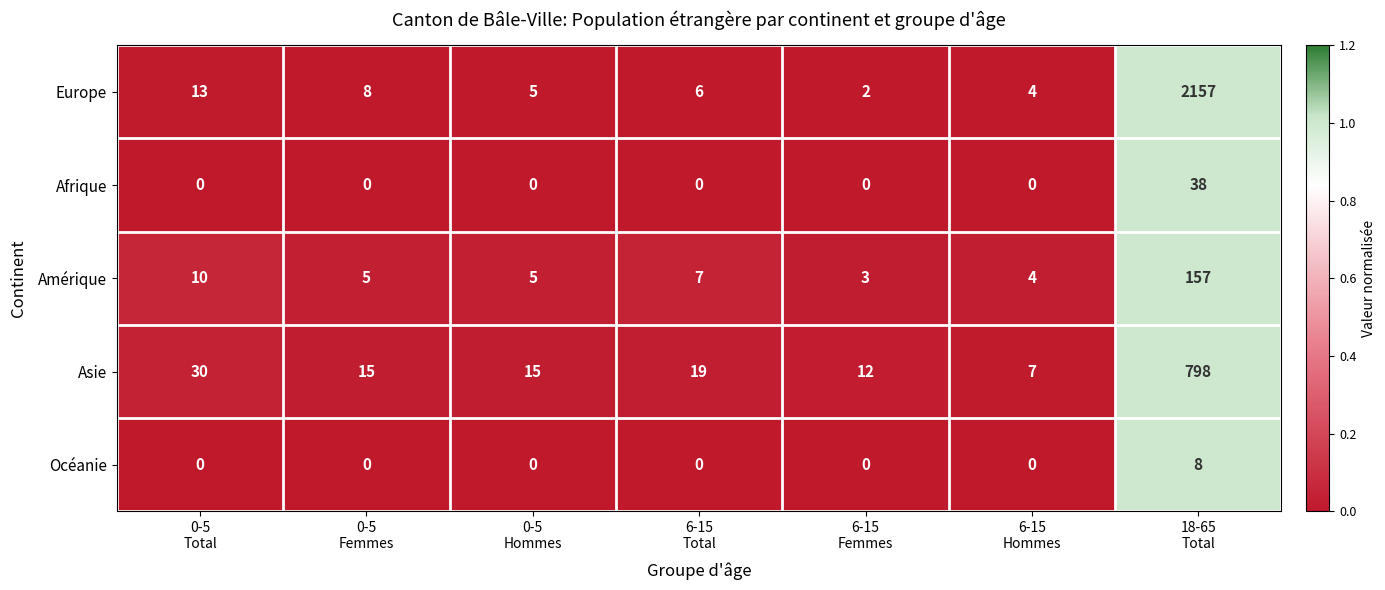

What is the maximum value for Océanie?

8